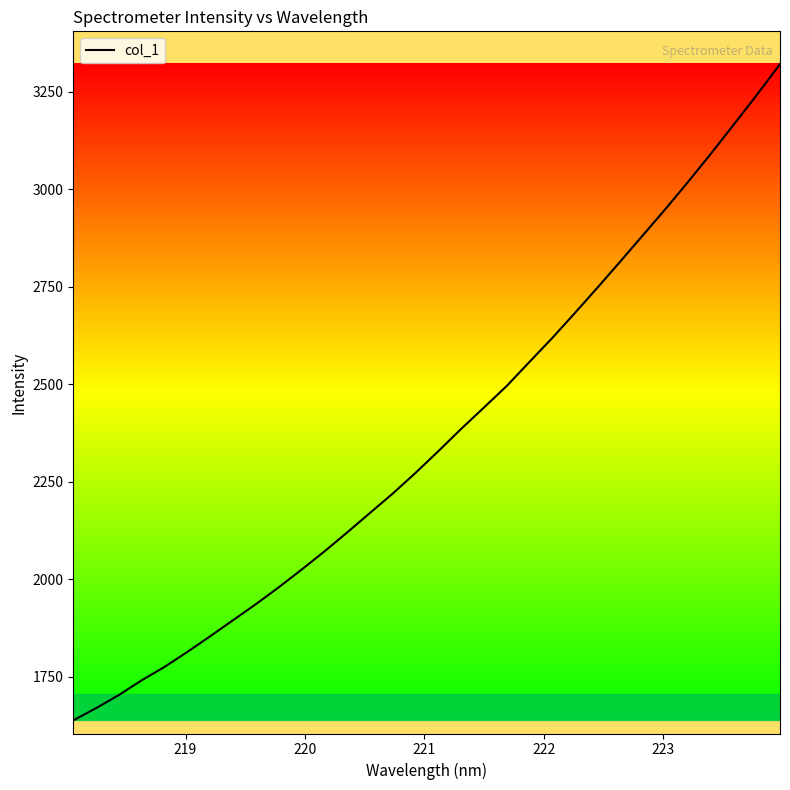

Is this an area chart (filled region under the line)?

No